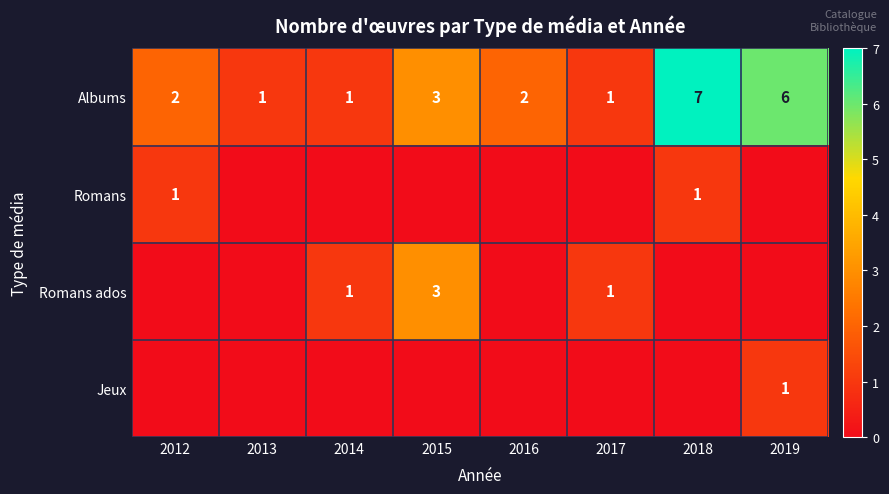

What is the difference between the maximum and minimum values in the Albums series?

6